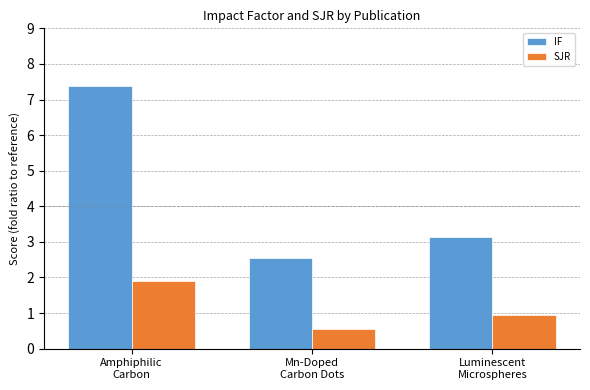

At how many categories does at least one series exceed 2?

3